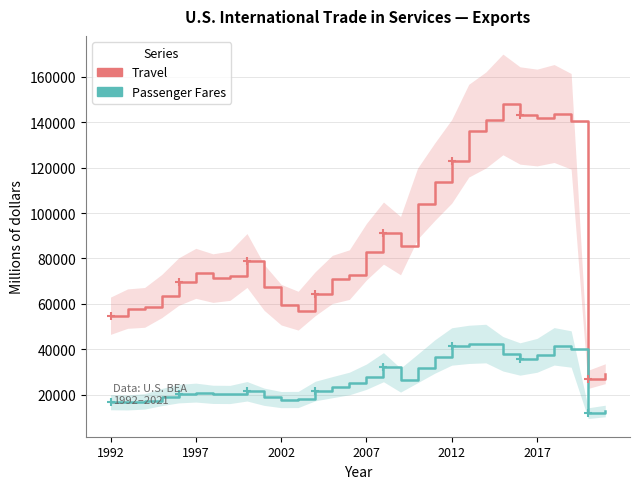

True or false: Travel and Passenger Fares intersect in this chart.

False